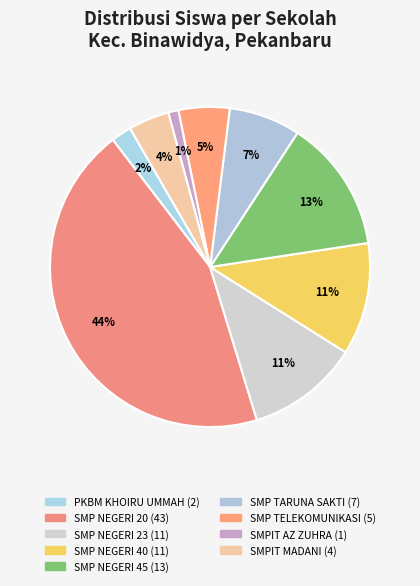

How many segments does this pie chart have?

9